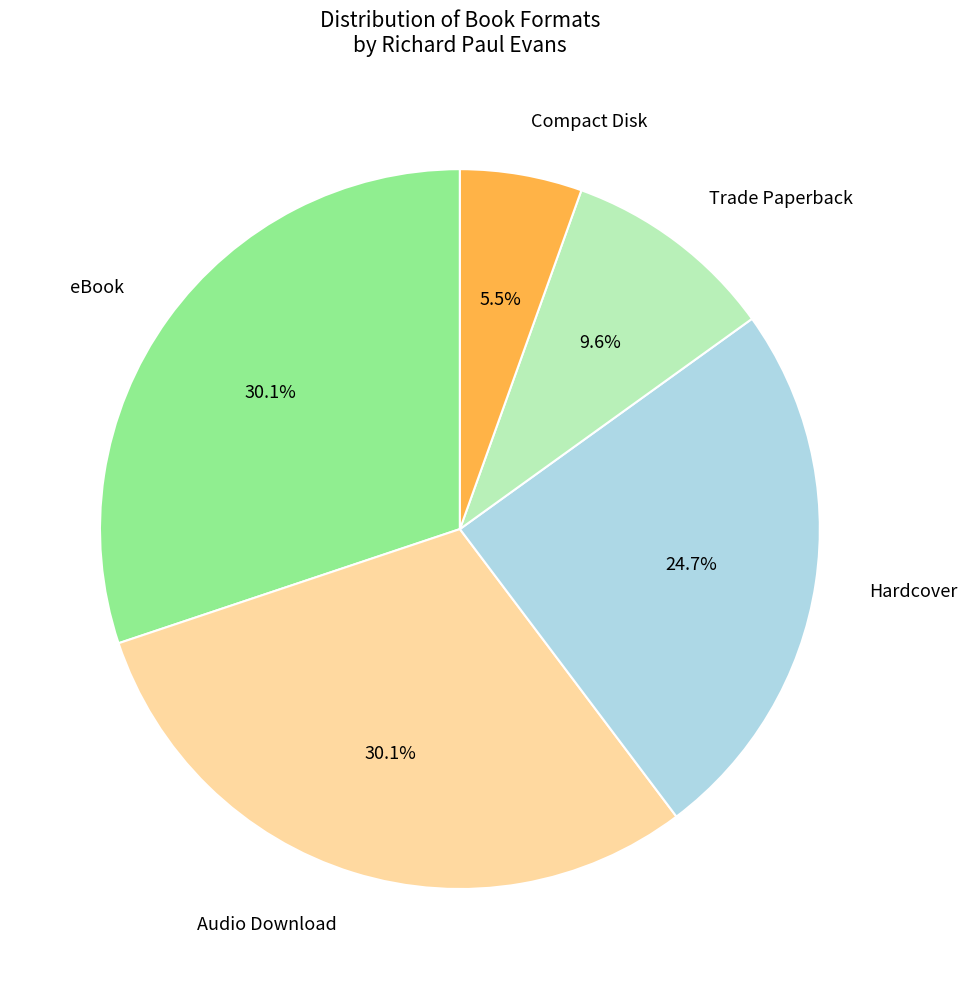

To the nearest percent, what percentage of the pie is Trade Paperback?

10%